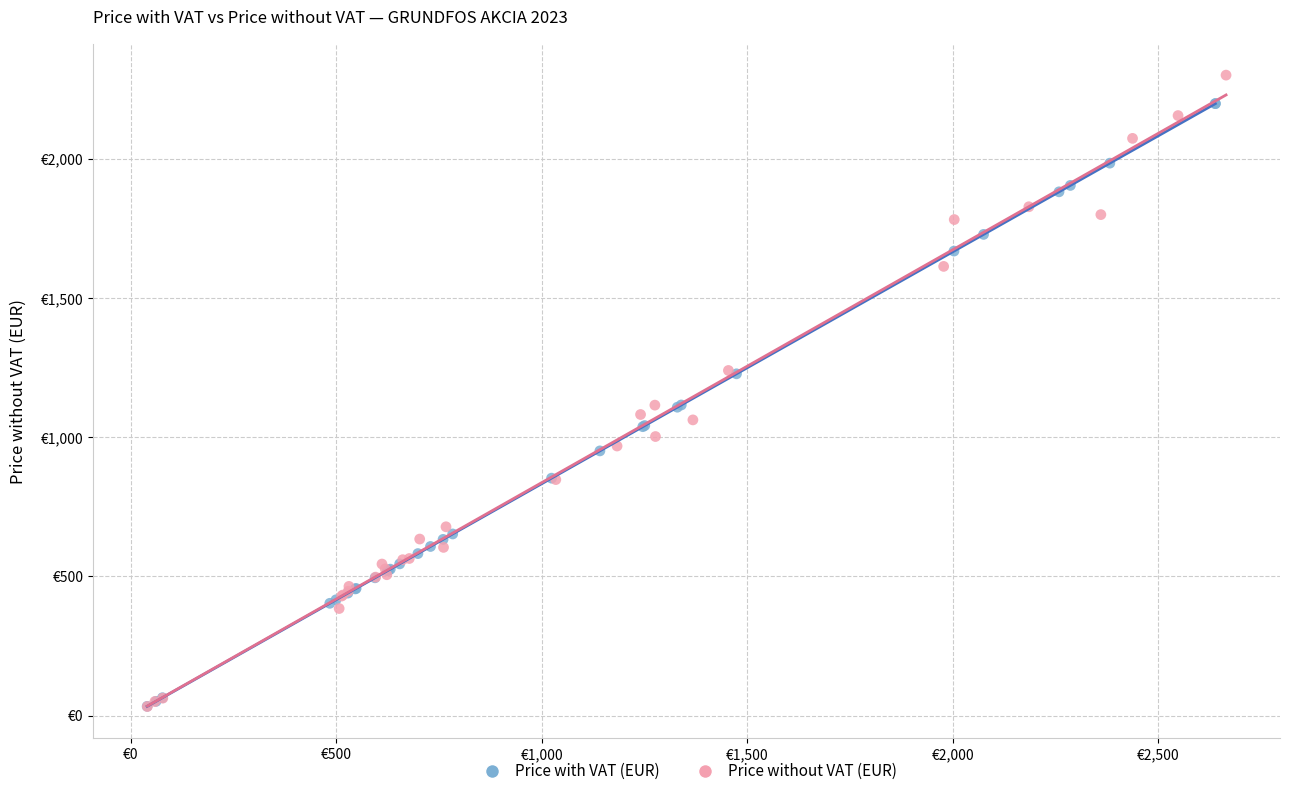

Which series contains the highest Y value?

Price without VAT (EUR)